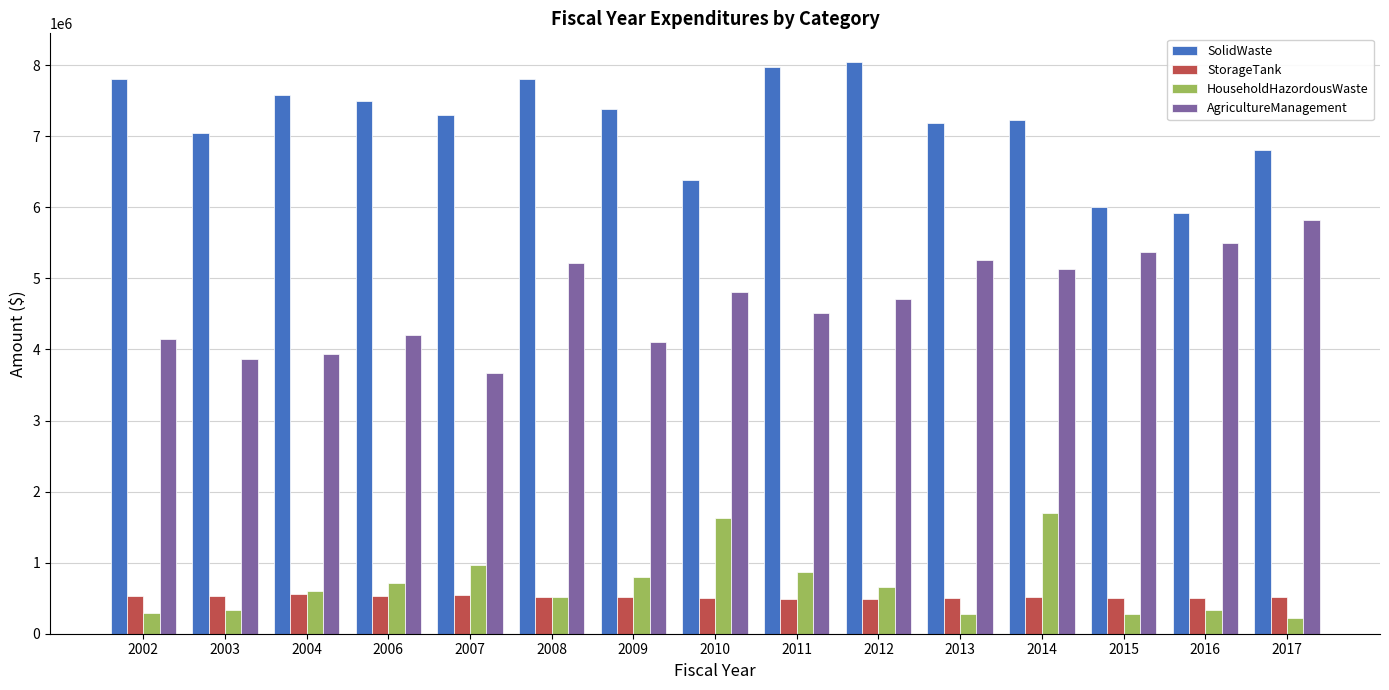

Does the chart contain any negative values?

No